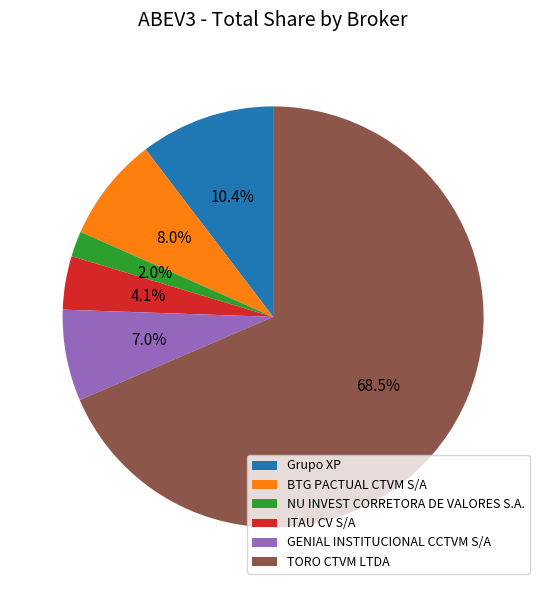

What is the largest slice in the pie chart?

TORO CTVM LTDA